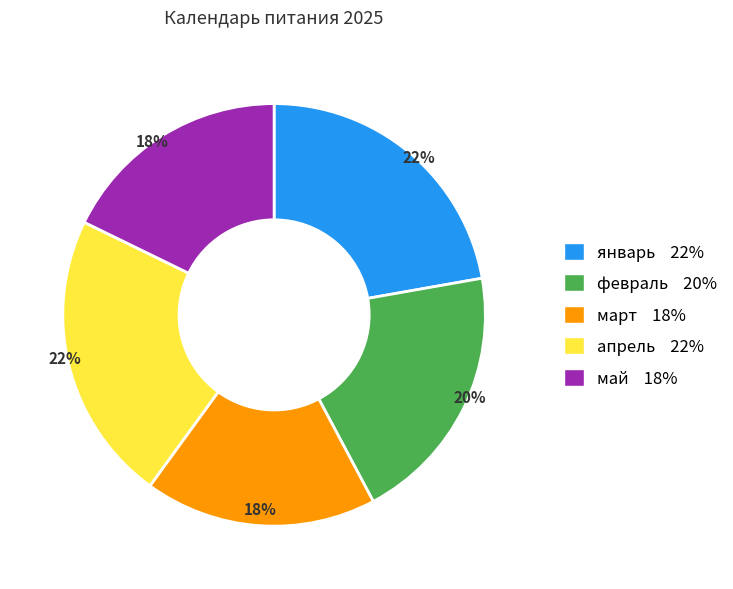

Combined, do апрель and февраль account for over 50%?

No